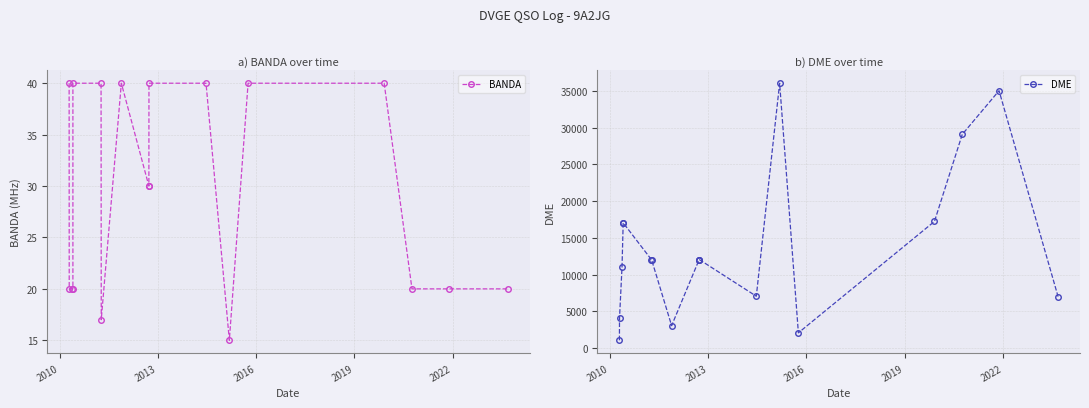

What is the sum of all BANDA values?

532